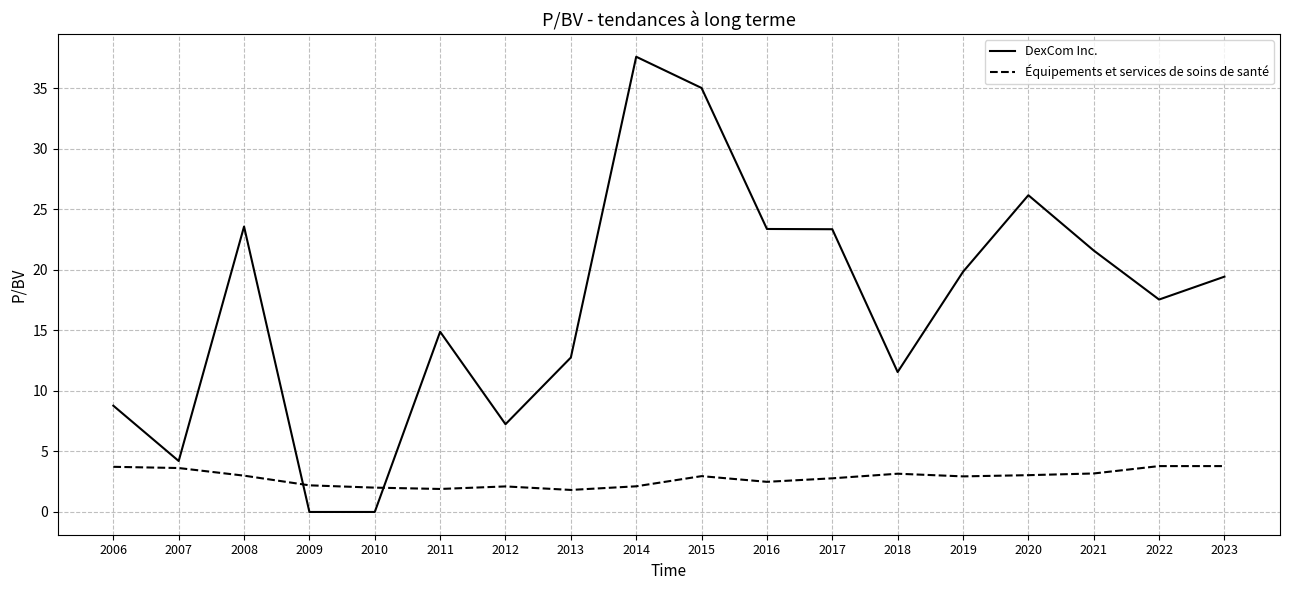

Which series has the largest total across all categories?

DexCom Inc.